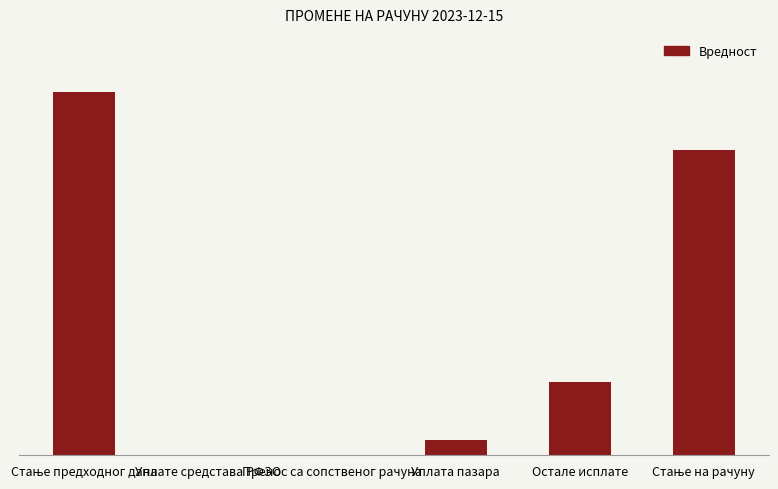

Where does the data first go above 45000?

Стање предходног дана